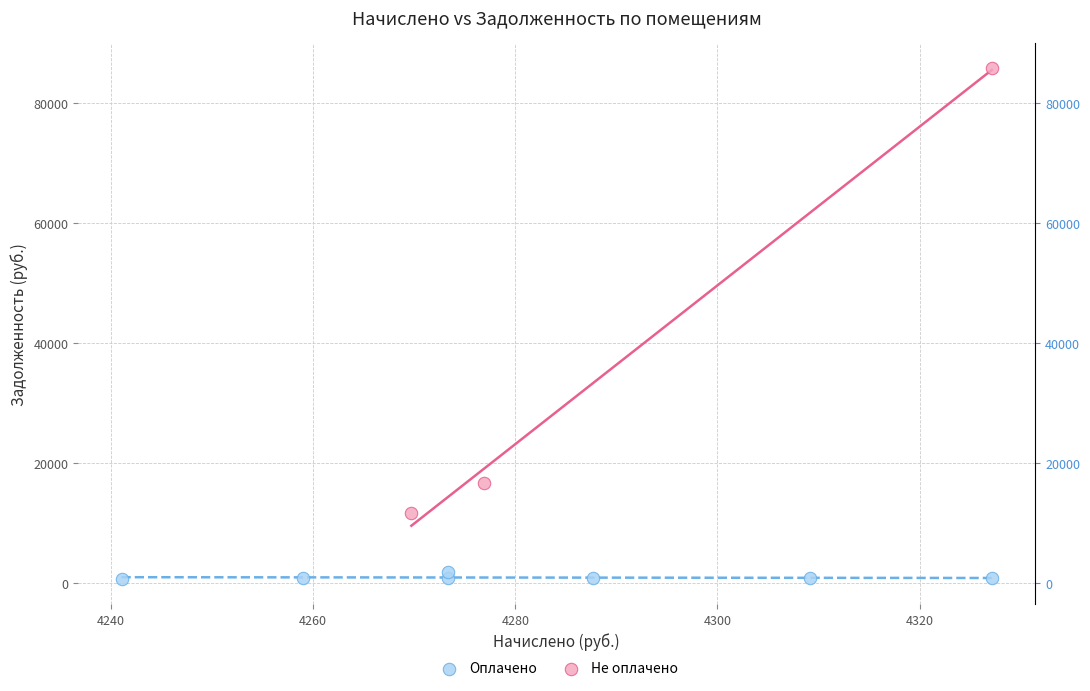

Which series contains the highest Y value?

Не оплачено